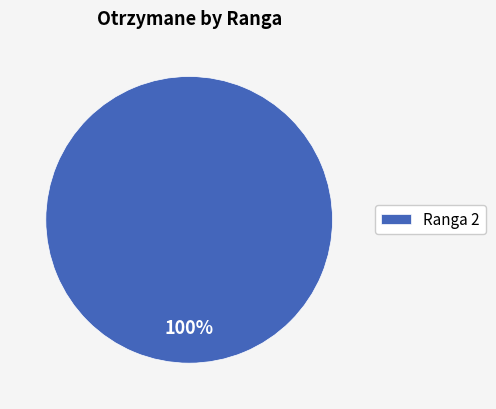

True or false: Ranga 2 accounts for 100% of the total.

True